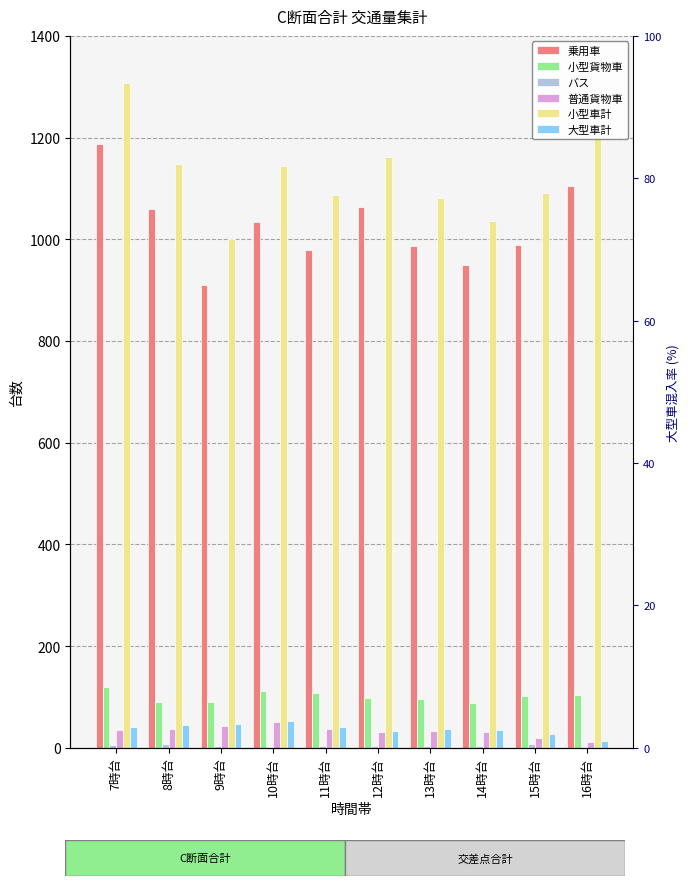

The 普通貨物車 series shows 12 at 10時台. True or false?

False